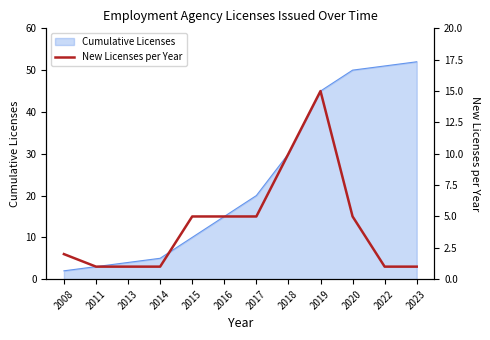

Is it true that Cumulative Licenses equals 30 at 2018?

True